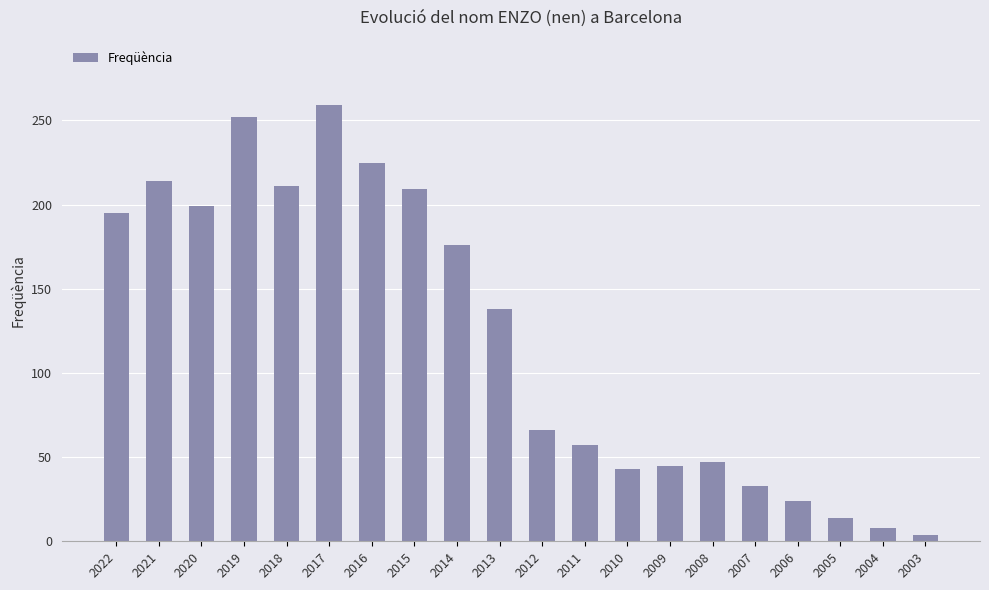

What is the average value?

121